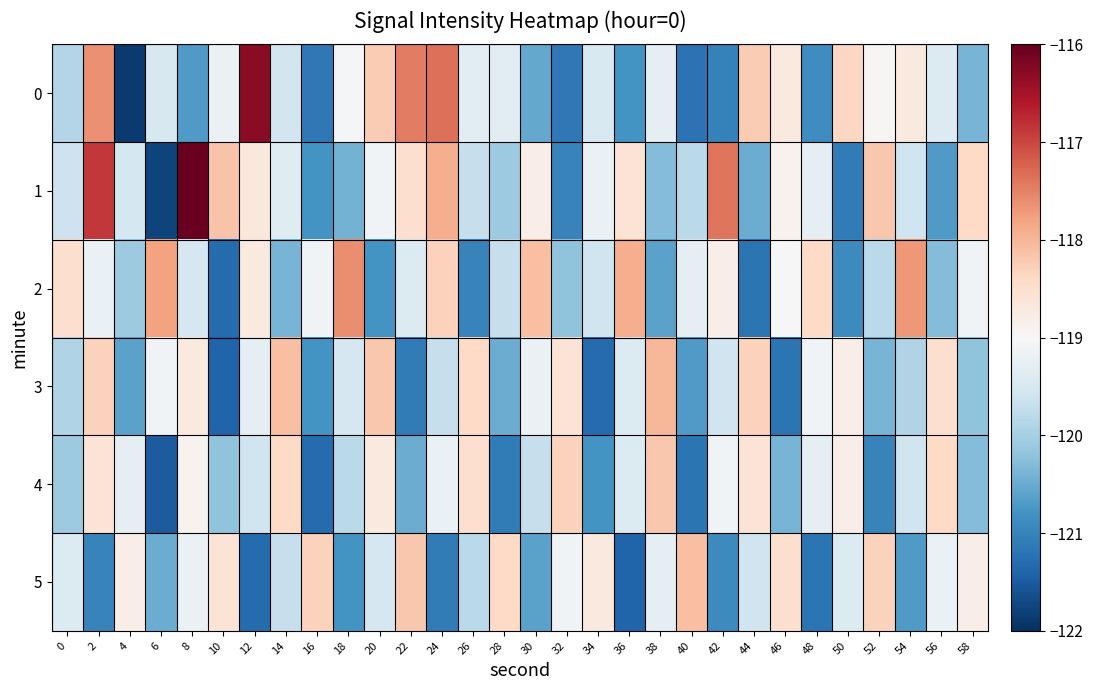

Reading left to right, list all the values displayed in this chart.

0: 0=-119.9	2=-117.6	4=-121.9	6=-119.5	8=-120.7	10=-119.2	12=-116.3	14=-119.5	16=-121.1	18=-119.0	20=-118.2	22=-117.5	24=-117.3	26=-119.3	28=-119.3	30=-120.5	32=-121.1	34=-119.5	36=-120.8	38=-119.3	40=-121.2	42=-121.0	44=-118.2	46=-118.7	48=-120.9	50=-118.4	52=-119.0	54=-118.7	56=-119.4	58=-120.4
1: 0=-119.6	2=-116.9	4=-119.5	6=-121.8	8=-116.0	10=-118.1	12=-118.7	14=-119.4	16=-120.8	18=-120.4	20=-119.1	22=-118.5	24=-117.9	26=-119.7	28=-120.1	30=-118.8	32=-121.0	34=-119.2	36=-118.6	38=-120.3	40=-119.8	42=-117.4	44=-120.5	46=-118.9	48=-119.3	50=-121.1	52=-118.2	54=-119.6	56=-120.7	58=-118.4
2: 0=-118.5	2=-119.2	4=-120.1	6=-117.8	8=-119.5	10=-121.3	12=-118.7	14=-120.4	16=-119.1	18=-117.6	20=-120.8	22=-119.4	24=-118.3	26=-121.0	28=-119.7	30=-118.1	32=-120.2	34=-119.6	36=-117.9	38=-120.6	40=-119.3	42=-118.8	44=-121.2	46=-119.0	48=-118.4	50=-120.9	52=-119.8	54=-117.7	56=-120.3	58=-119.1
3: 0=-119.9	2=-118.3	4=-120.6	6=-119.1	8=-118.7	10=-121.4	12=-119.3	14=-118.1	16=-120.8	18=-119.5	20=-118.2	22=-121.1	24=-119.7	26=-118.4	28=-120.5	30=-119.2	32=-118.6	34=-121.3	36=-119.4	38=-118.0	40=-120.7	42=-119.6	44=-118.3	46=-121.2	48=-119.1	50=-118.8	52=-120.4	54=-119.9	56=-118.5	58=-120.2
4: 0=-120.1	2=-118.6	4=-119.3	6=-121.5	8=-118.9	10=-120.2	12=-119.6	14=-118.4	16=-121.3	18=-119.8	20=-118.7	22=-120.5	24=-119.2	26=-118.5	28=-121.1	30=-119.7	32=-118.3	34=-120.8	36=-119.4	38=-118.2	40=-121.2	42=-119.1	44=-118.6	46=-120.4	48=-119.3	50=-118.8	52=-121.0	54=-119.6	56=-118.4	58=-120.3
5: 0=-119.4	2=-121.0	4=-118.8	6=-120.5	8=-119.2	10=-118.6	12=-121.3	14=-119.7	16=-118.3	18=-120.8	20=-119.5	22=-118.2	24=-121.1	26=-119.8	28=-118.4	30=-120.6	32=-119.1	34=-118.7	36=-121.4	38=-119.3	40=-118.1	42=-120.9	44=-119.6	46=-118.5	48=-121.2	50=-119.4	52=-118.3	54=-120.7	56=-119.2	58=-118.8